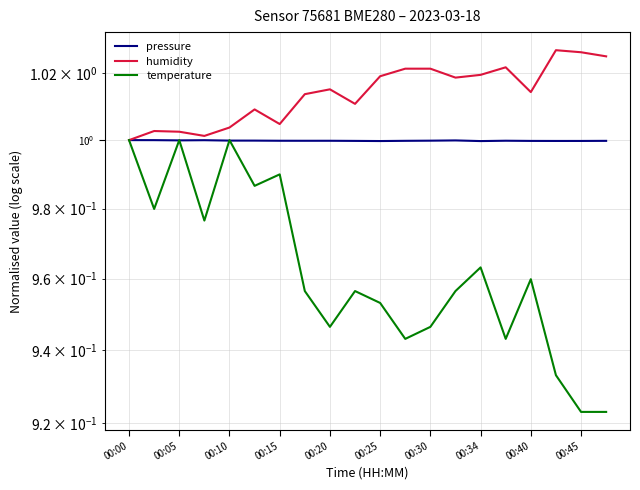

What is the label of the 2nd point from the left?

00:05